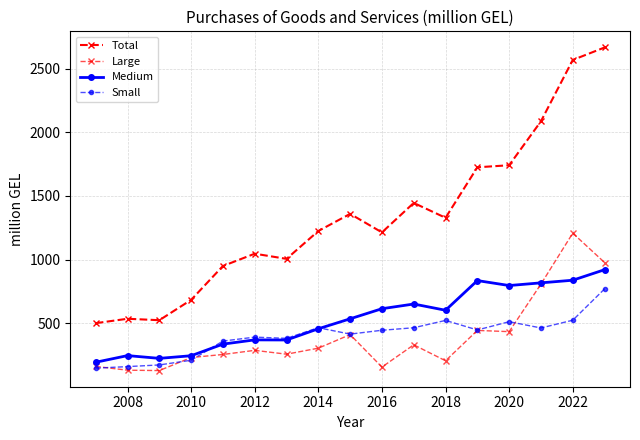

Count the number of data series in this chart.

4